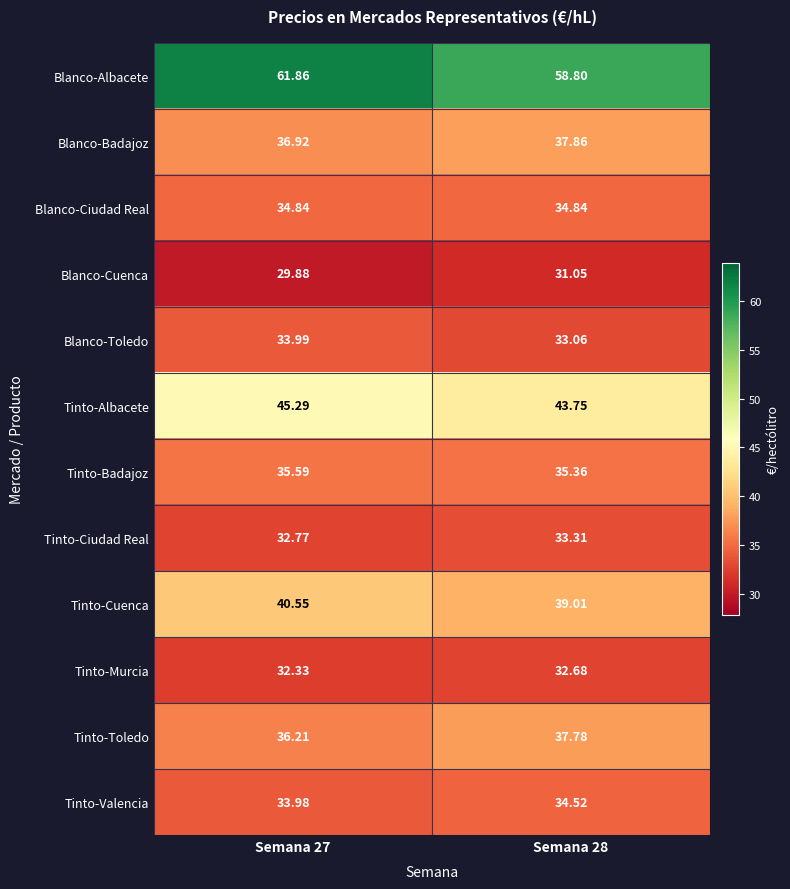

At which category is the sum across all series the highest?

Semana 27